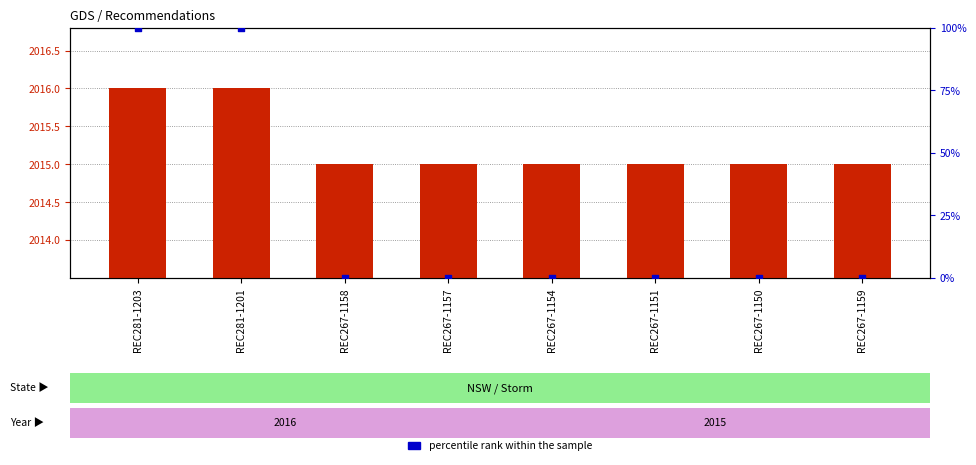

Which series reaches the maximum Y coordinate?

Year